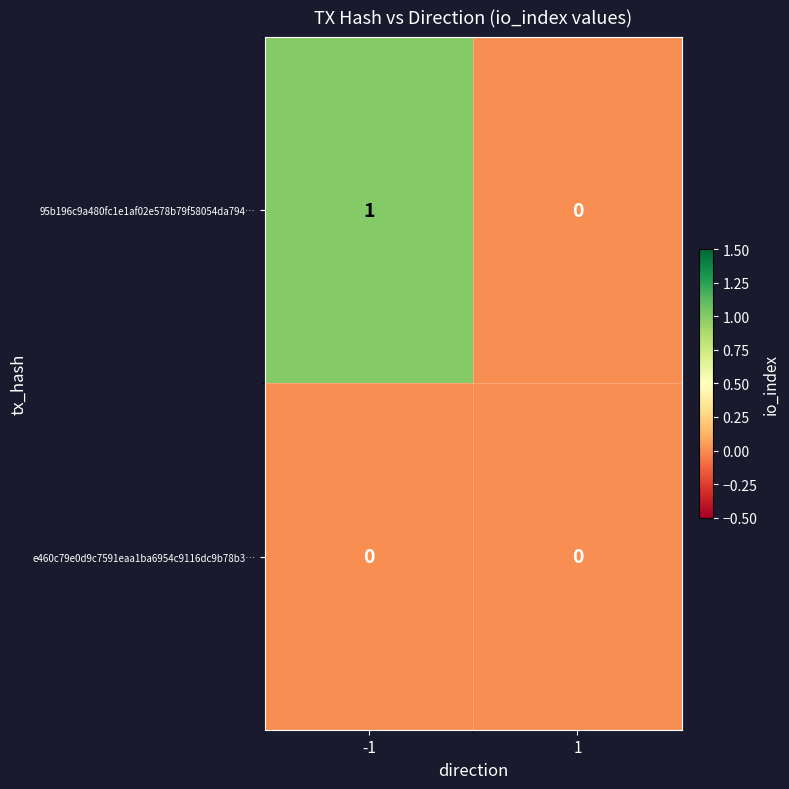

Is it true that e460c79e0d9c7591eaa1ba6954c9116dc9b78b3… equals 0 at -1?

True